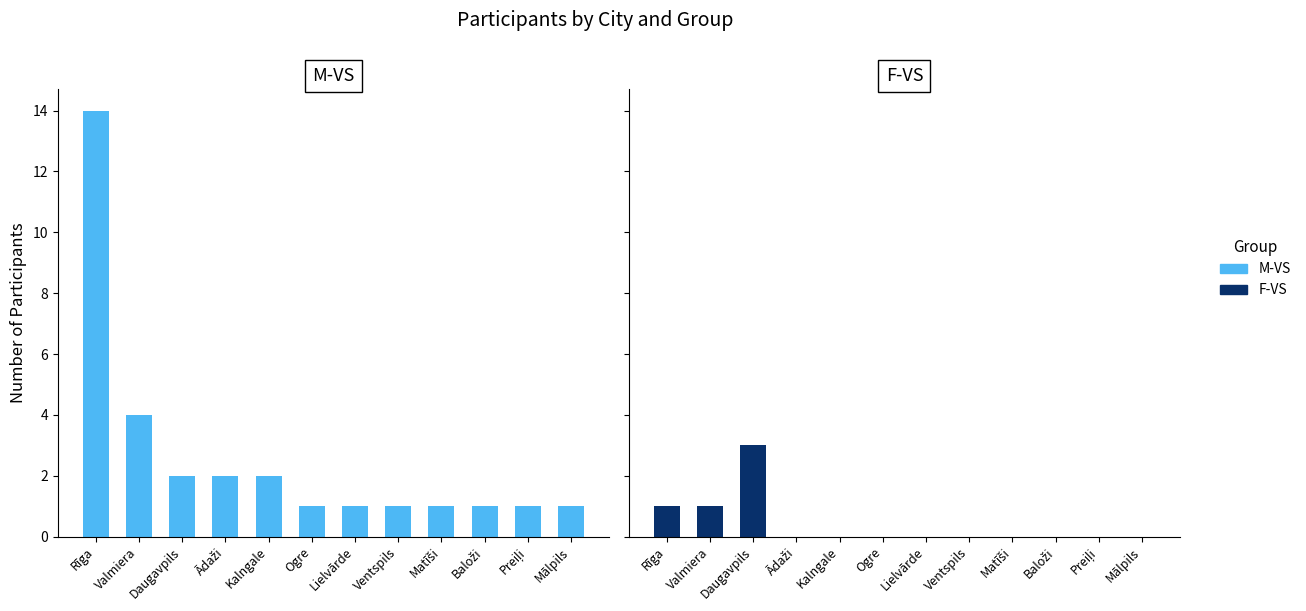

What is the difference between the second highest and second lowest values in the M-VS series?

3